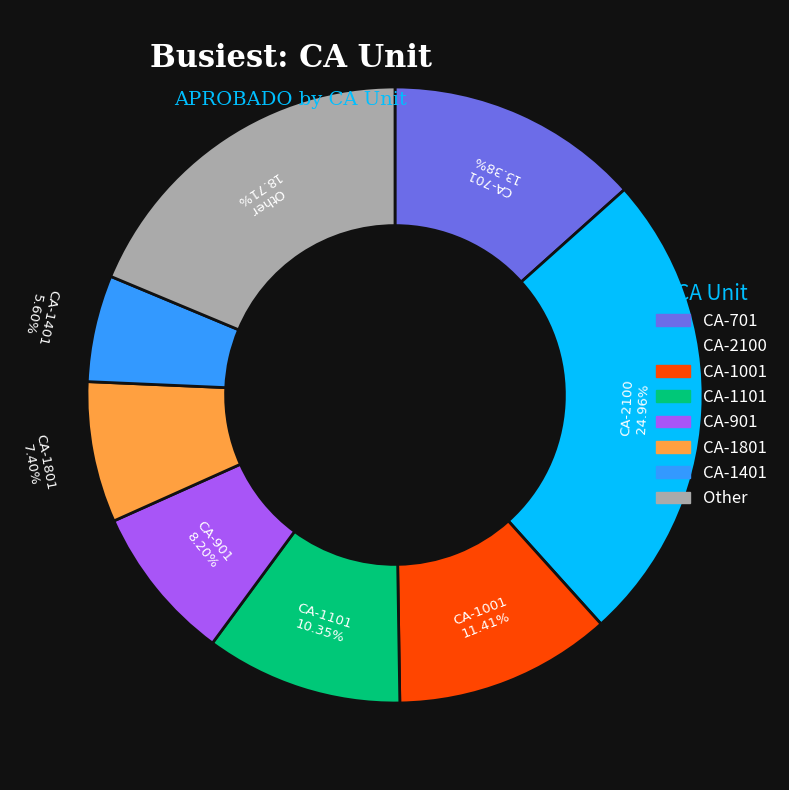

Is there any slice that represents more than half of the pie?

No